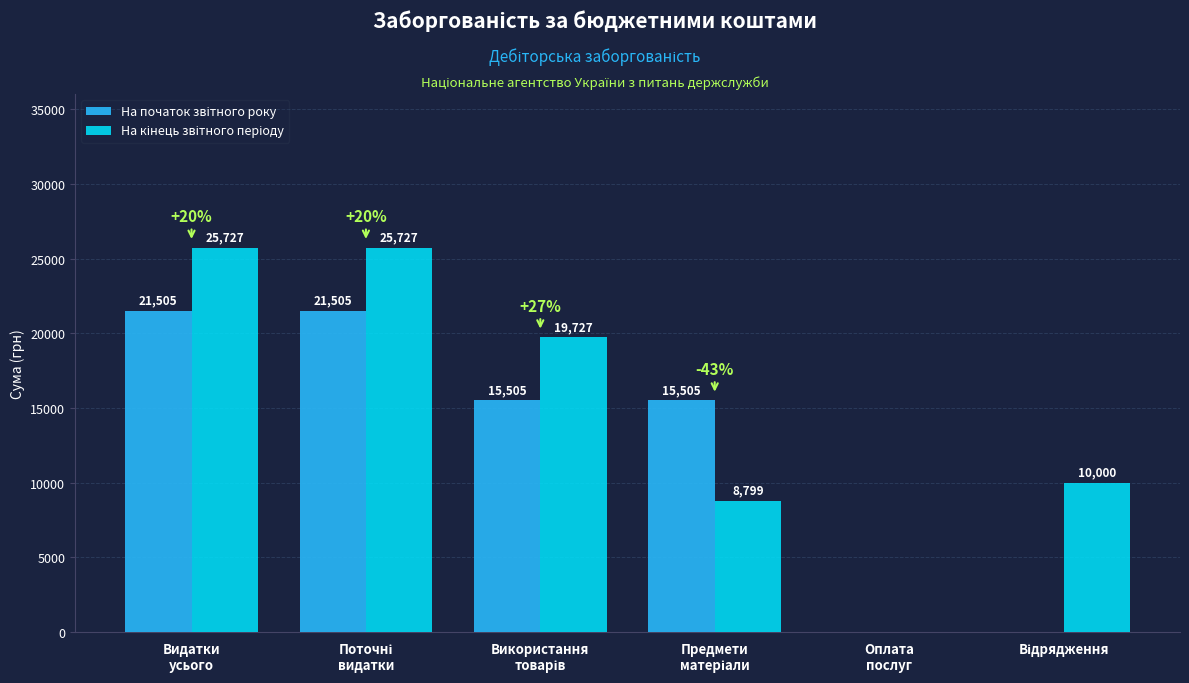

Which series has the largest total across all categories?

На кінець звітного періоду